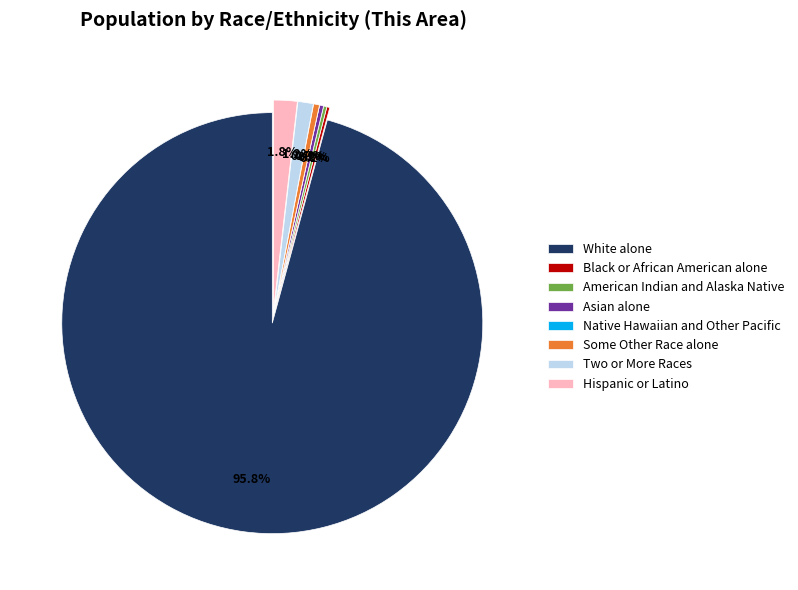

Which slice is the largest?

White alone